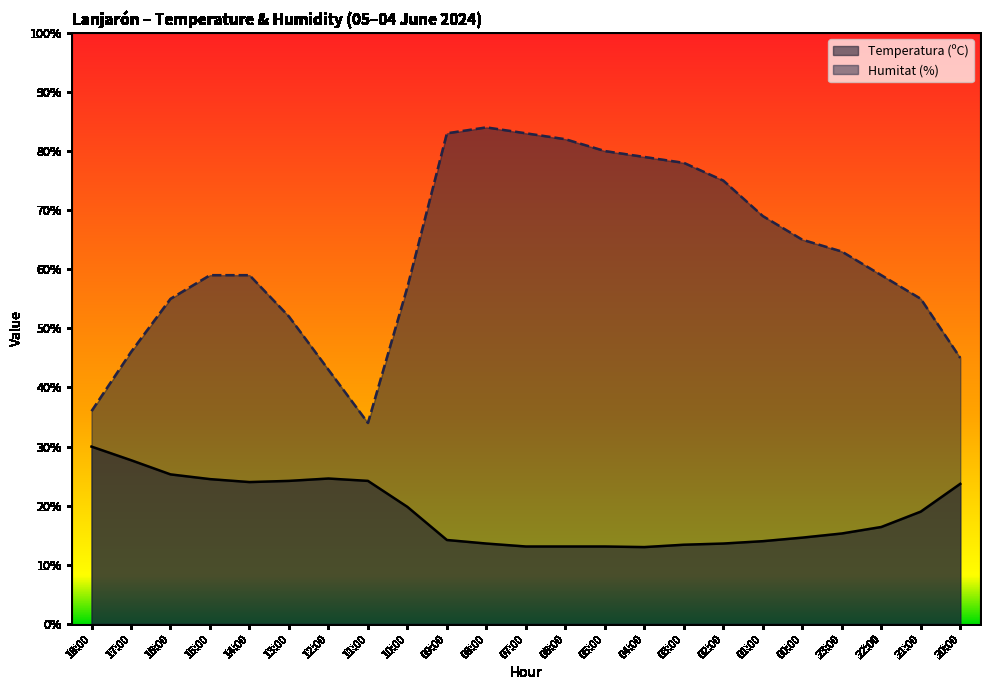

Reading left to right, extract all data points from this chart.

Temperatura (ºC): 18:00=30.0	17:00=27.7	16:00=25.3	15:00=24.5	14:00=24.0	13:00=24.2	12:00=24.6	11:00=24.2	10:00=19.8	09:00=14.2	08:00=13.6	07:00=13.1	06:00=13.1	05:00=13.1	04:00=13.0	03:00=13.4	02:00=13.6	01:00=14.0	00:00=14.6	23:00=15.3	22:00=16.4	21:00=19.0	20:00=23.7
Humitat (%): 18:00=36.0	17:00=46.0	16:00=55.0	15:00=59.0	14:00=59.0	13:00=52.0	12:00=43.0	11:00=34.0	10:00=57.0	09:00=83.0	08:00=84.0	07:00=83.0	06:00=82.0	05:00=80.0	04:00=79.0	03:00=78.0	02:00=75.0	01:00=69.0	00:00=65.0	23:00=63.0	22:00=59.0	21:00=55.0	20:00=45.0